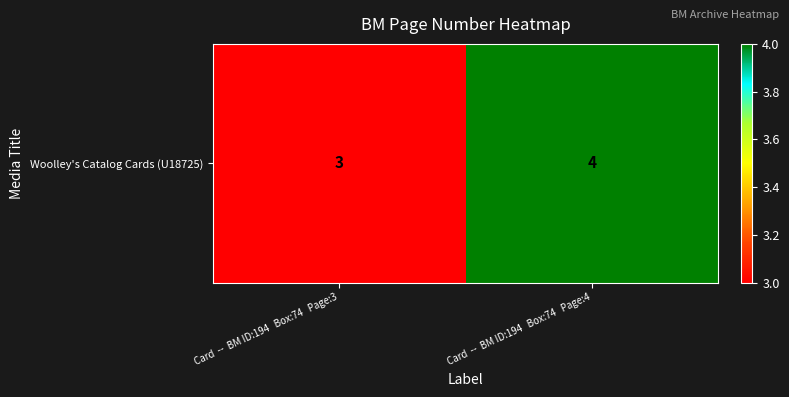

True or false: the data shows 4 at Card  --  BM ID:194   Box:74   Page:4.

True